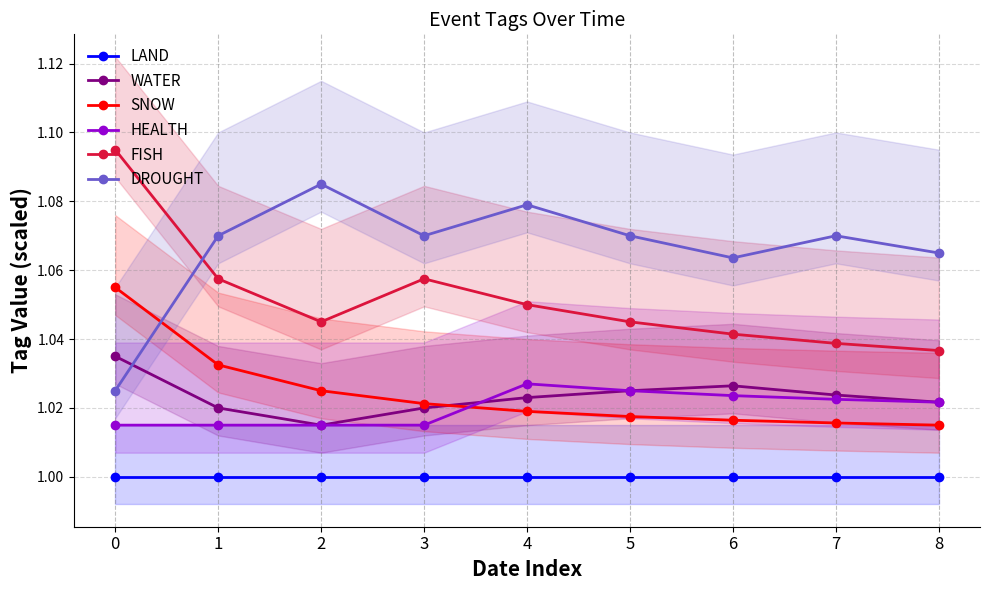

Count the HEALTH values in the range 1 to 2.

9